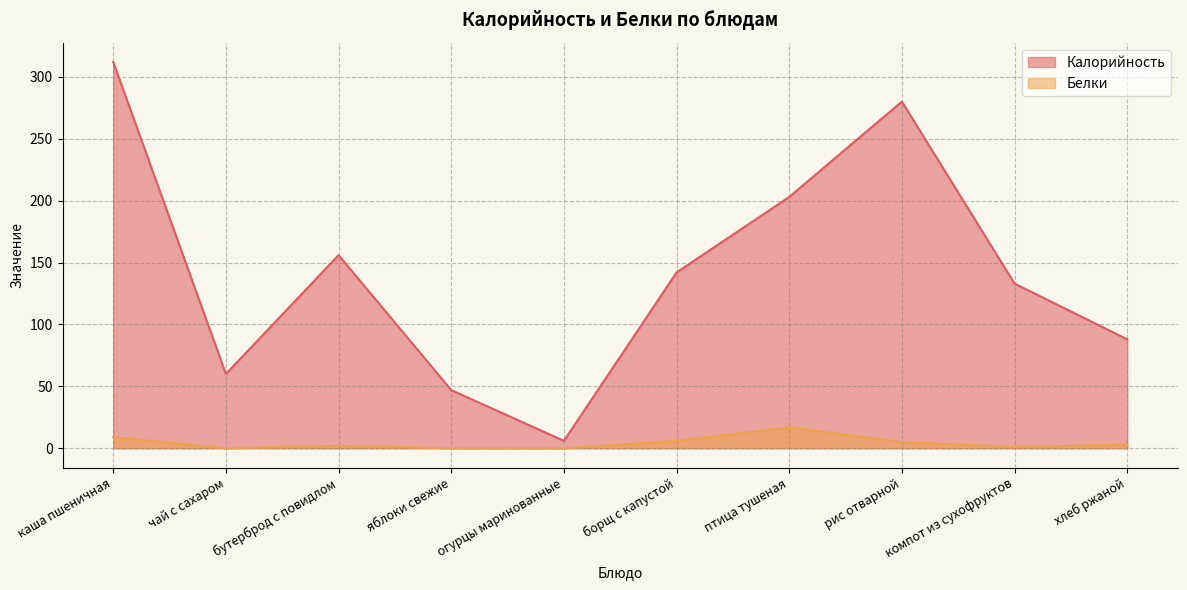

True or false: Калорийность has a value of 203 at птица тушеная.

True